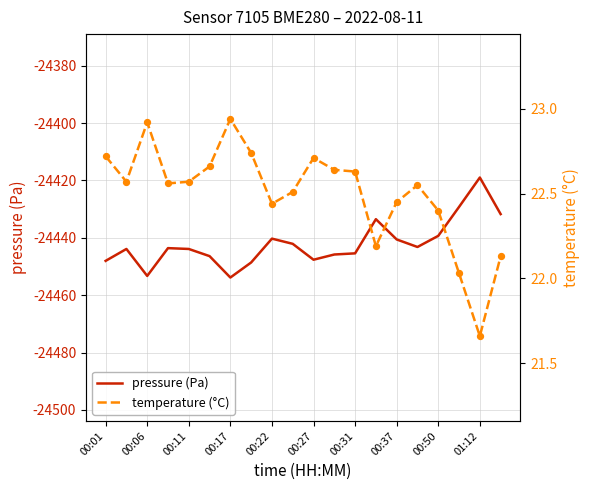

Which series has the largest Y range (max minus min)?

pressure (Pa)